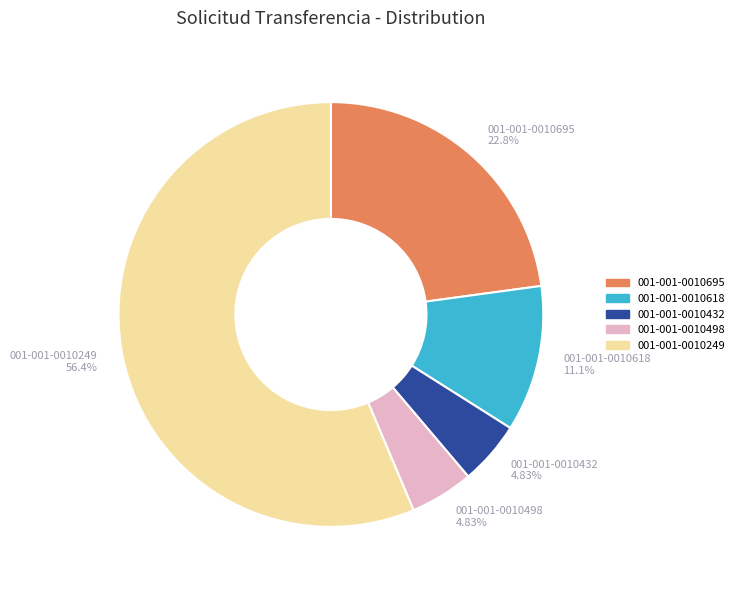

To the nearest percent, what portion does 001-001-0010432 represent?

5%